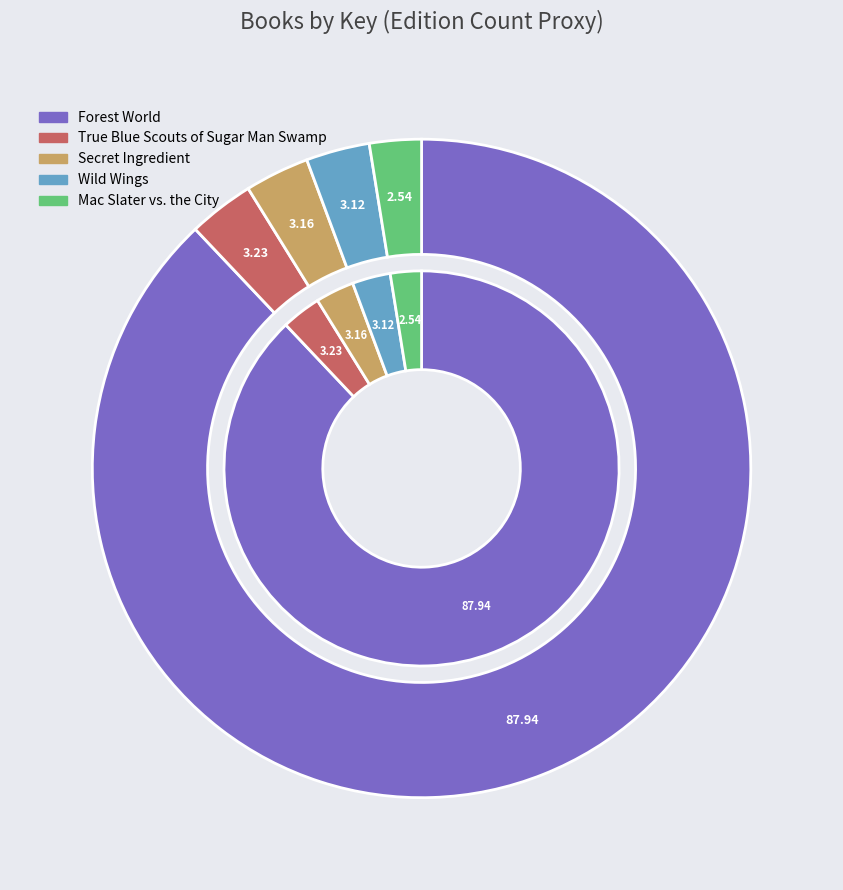

True or false: True Blue Scouts of Sugar Man Swamp accounts for 1% of the total.

False